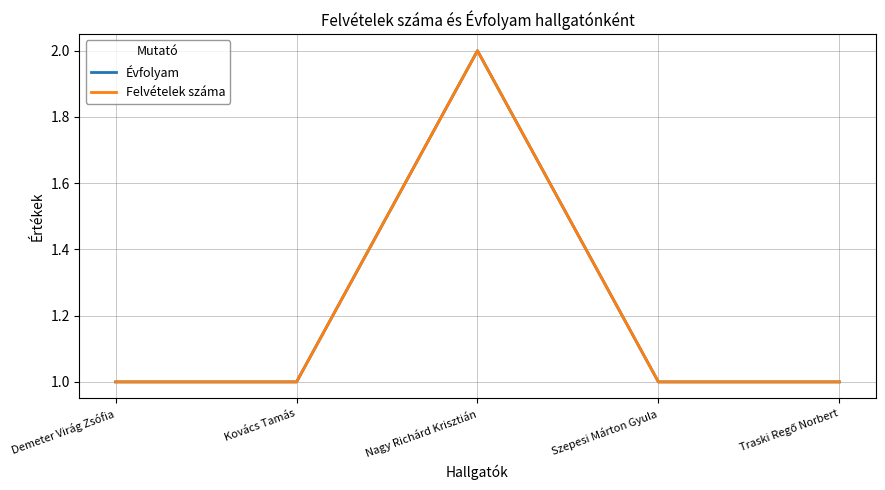

List the series in order of their peak value, lowest first.

Évfolyam, Felvételek száma